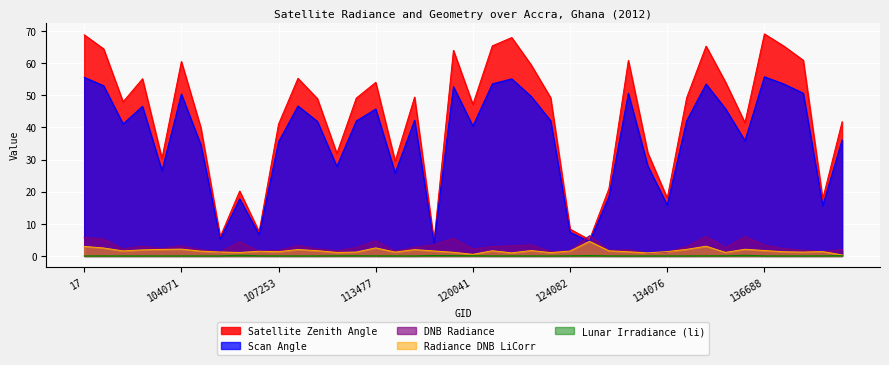

At 131354, list the series in order from smallest to largest.

li, rade9_dnb_licorr, dnbrad, scan_angle, satz